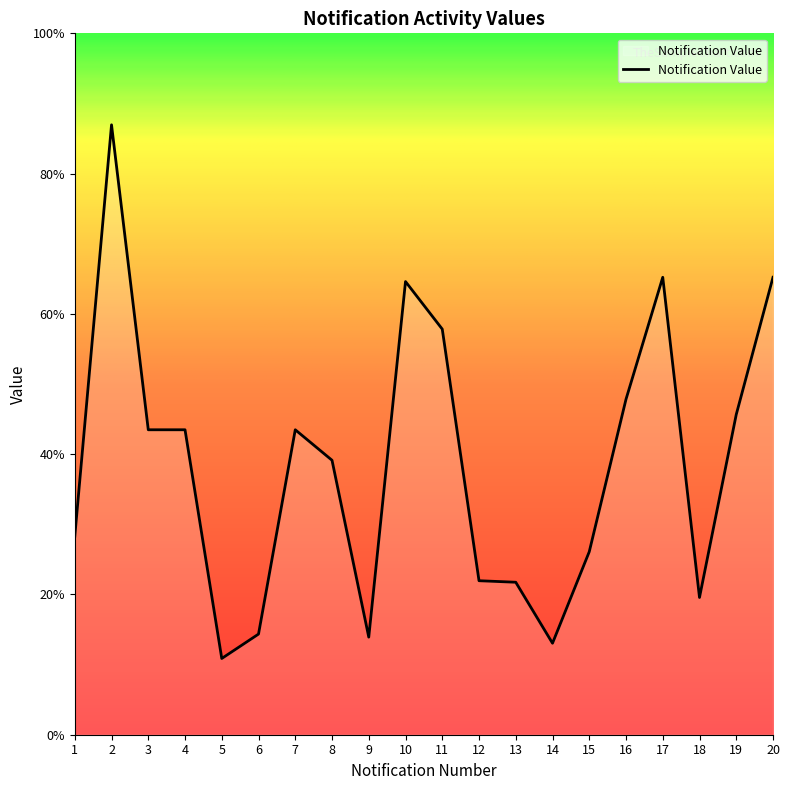

Does the chart display data point markers on the line(s)?

No